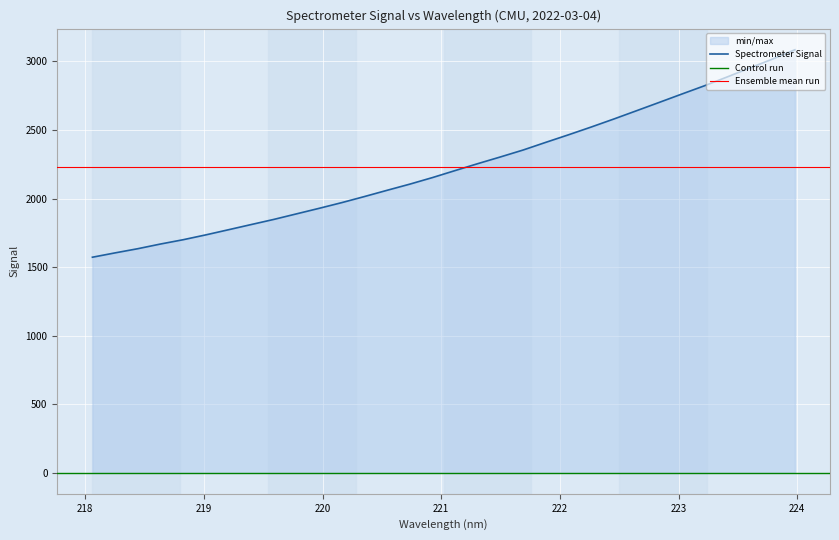

What is the greatest value displayed?

3085.7